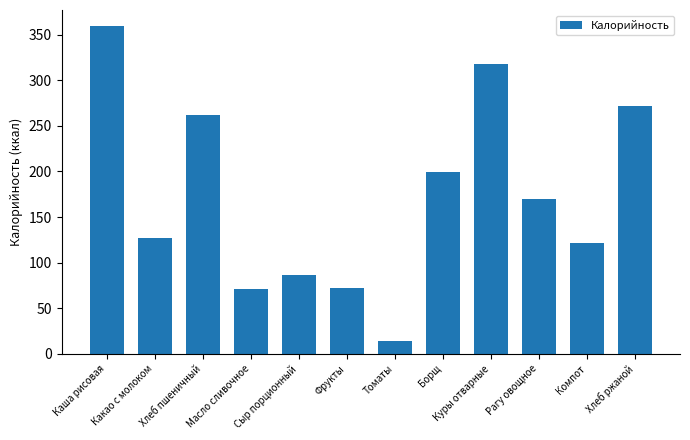

True or false: the data shows 111.7 at Фрукты.

False